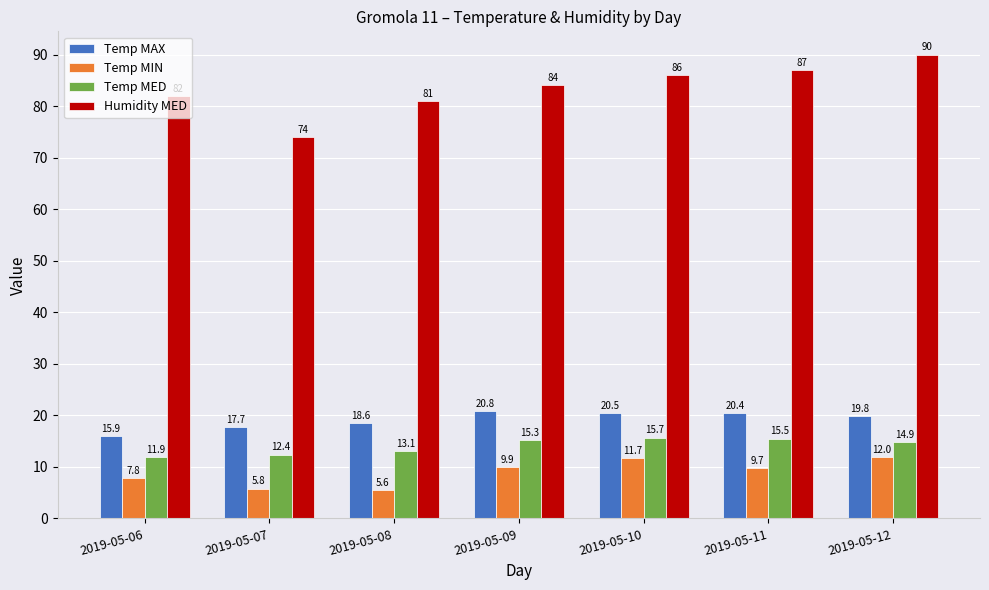

Which series has the largest total across all categories?

Humidity MED